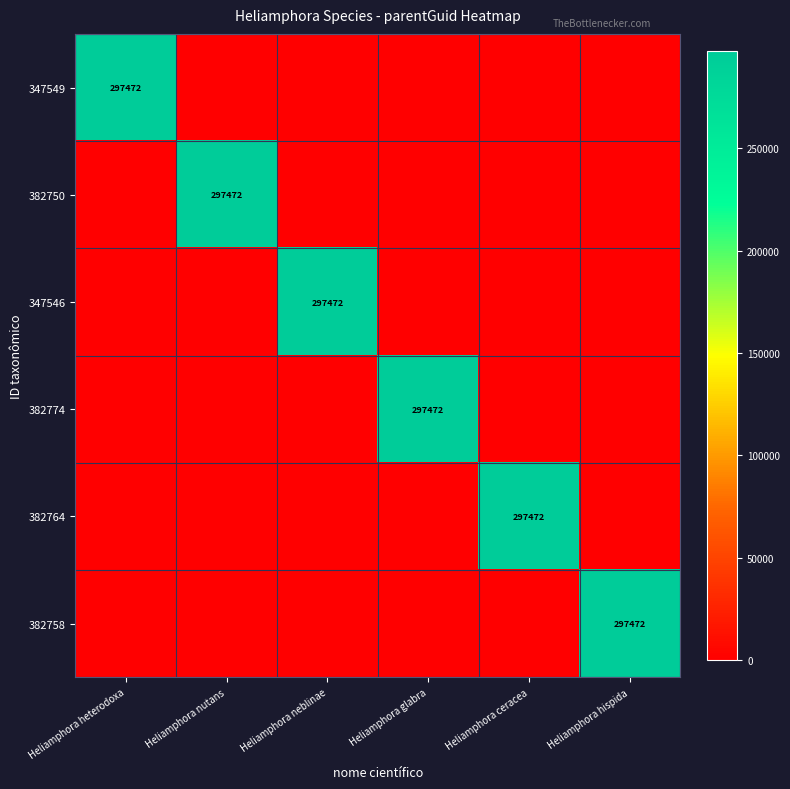

Is it true that 382764 equals 507578 at Heliamphora ceracea?

False